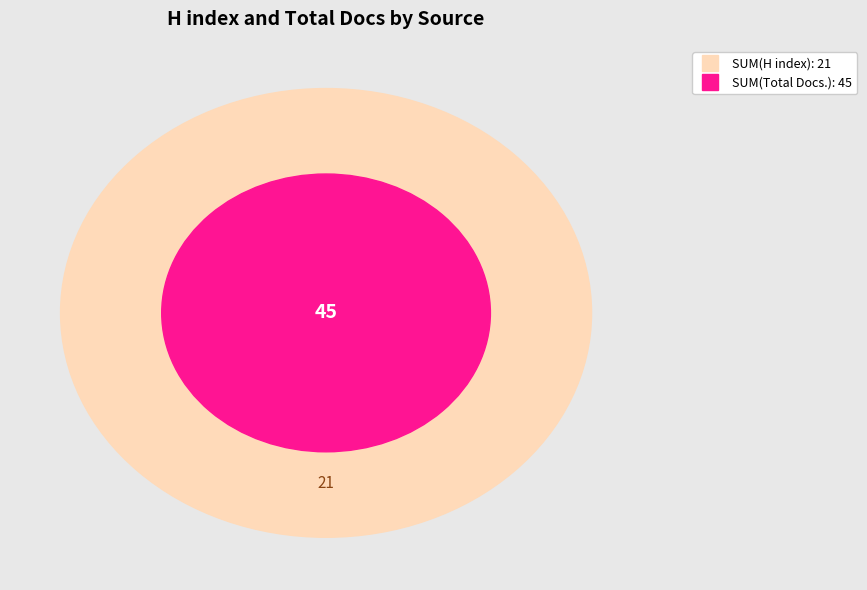

True or false: Acta Cybernetica accounts for 61% of the total.

False